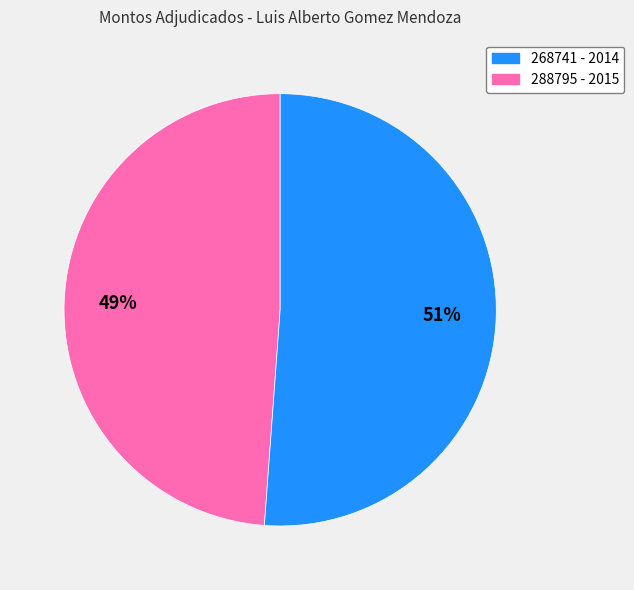

Is there a majority slice in this chart?

Yes